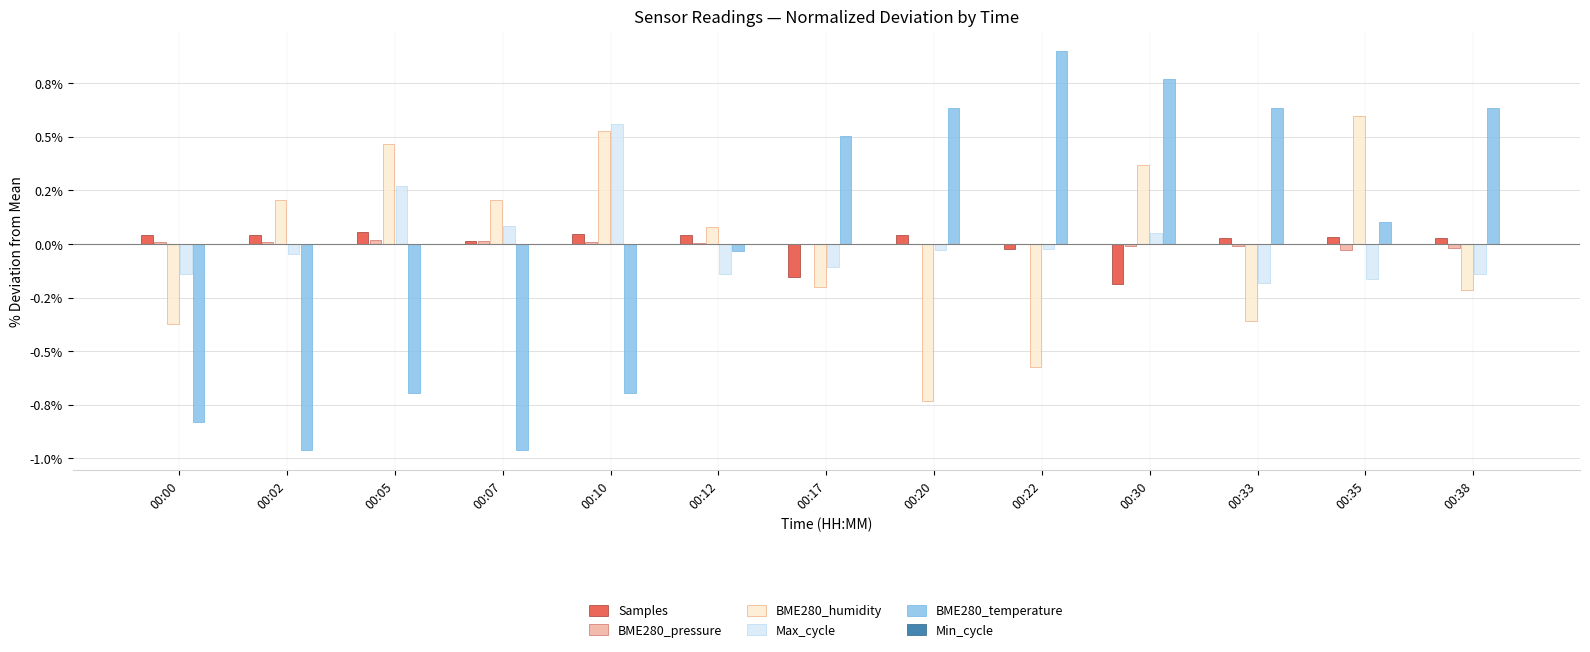

Which label corresponds to the smallest value in the chart?

00:02